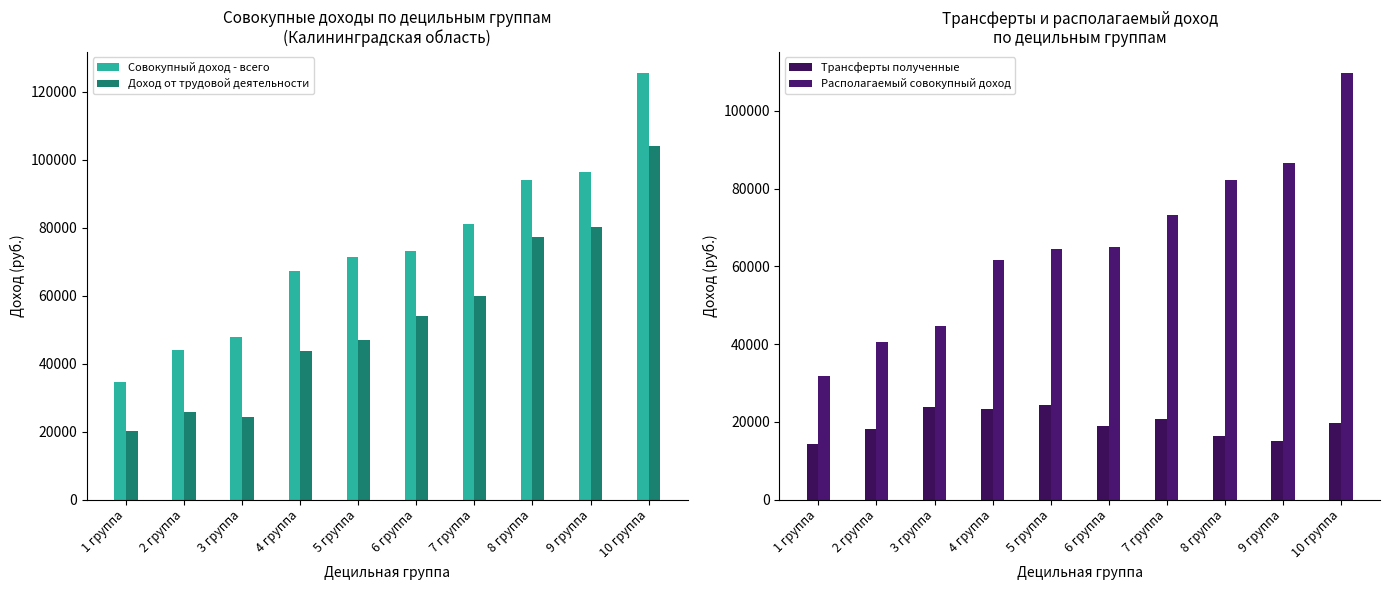

At which label does Доход от трудовой деятельности reach its minimum?

1 группа